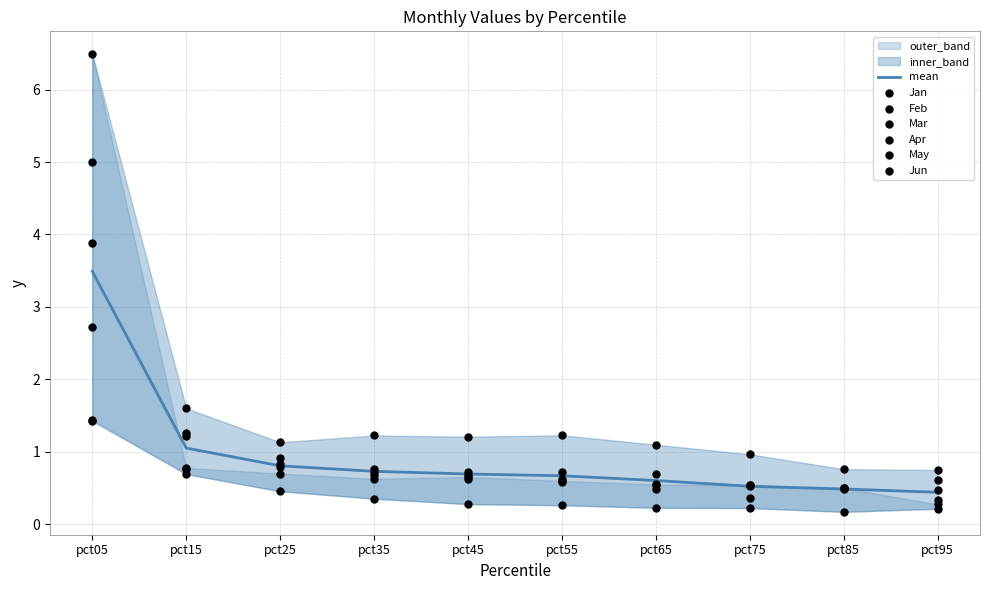

At how many categories does at least one series exceed 2?

1